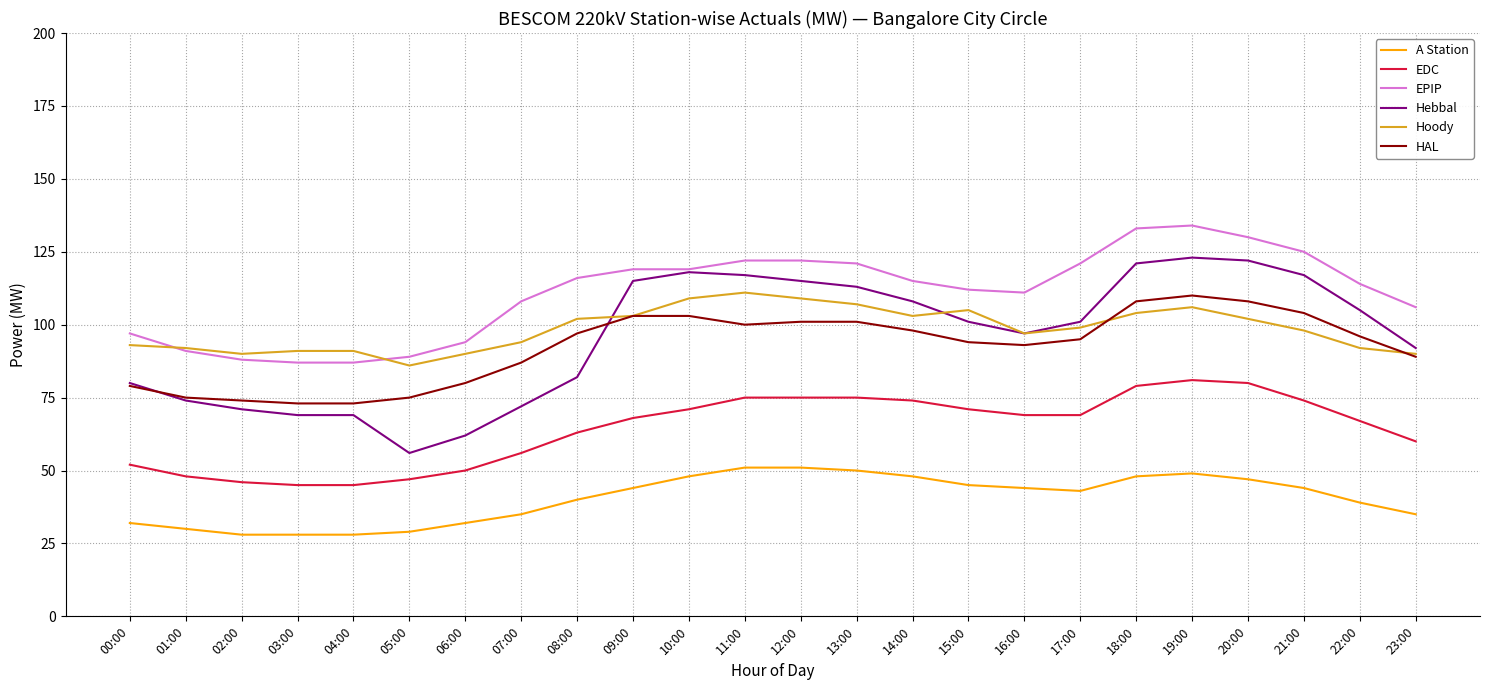

True or false: EDC and A Station cross at least once.

False